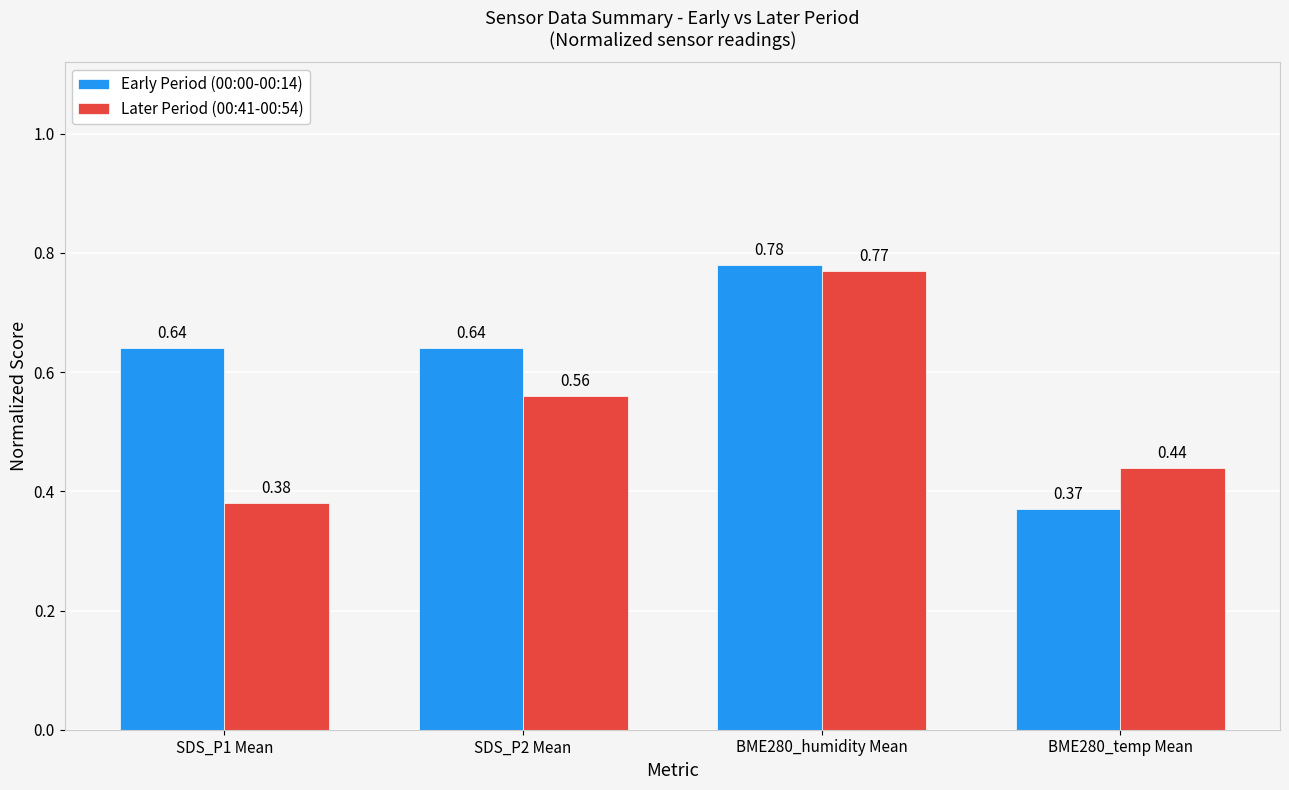

Does the chart contain stacked bars?

No